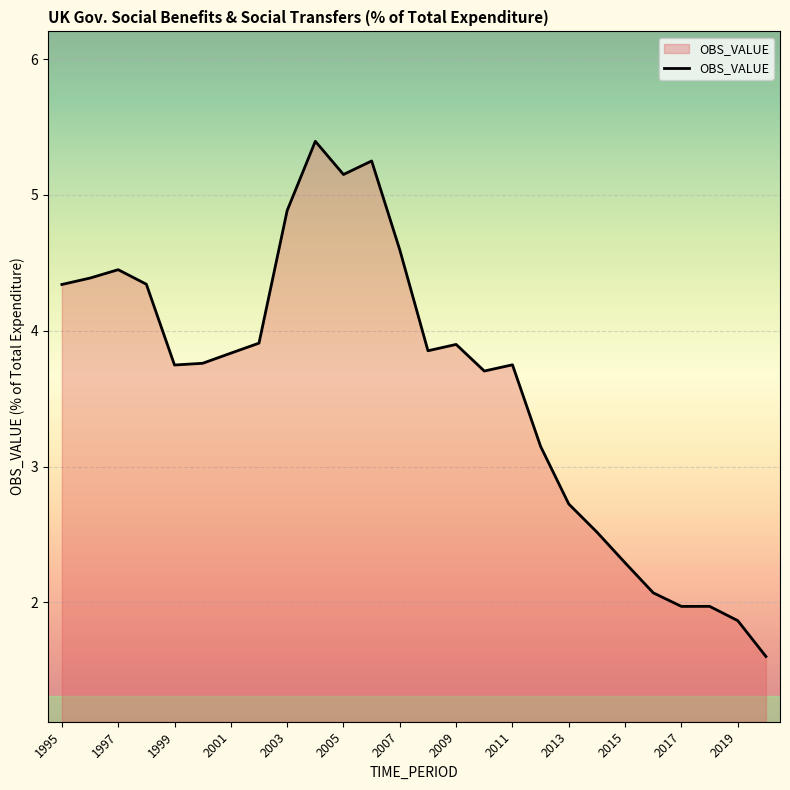

What is the smallest value displayed?

1.6